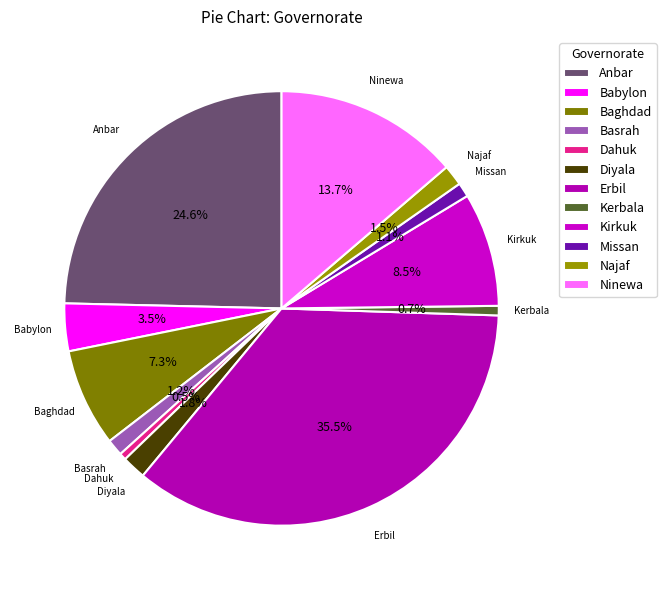

Count the number of slices in the pie.

12